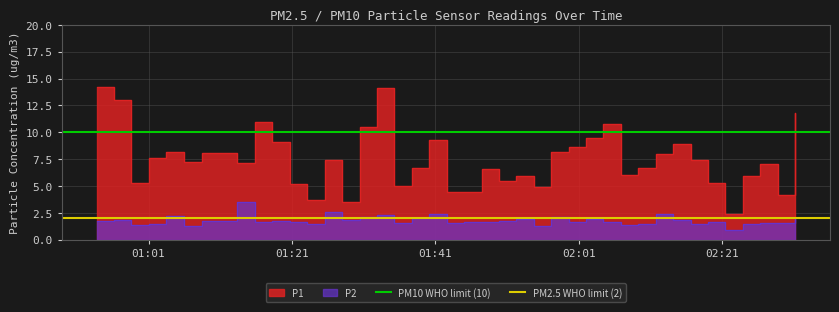

What is the sum of all PM2.5 WHO limit (2) values?

4